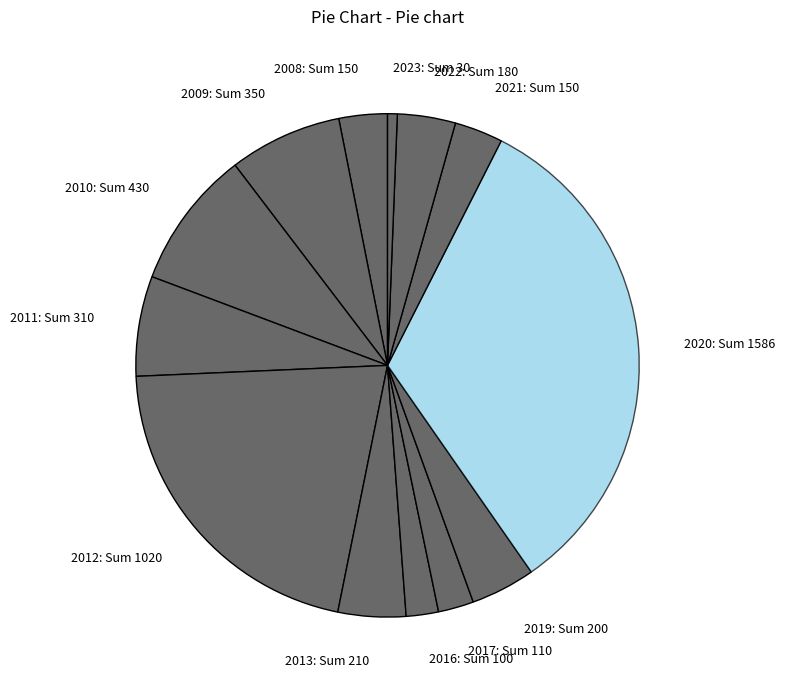

What is the largest slice in the pie chart?

2020: Sum 1586